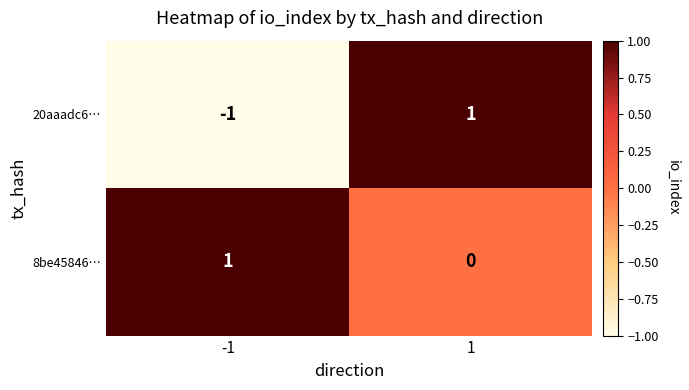

What is the minimum value shown in the chart?

-1